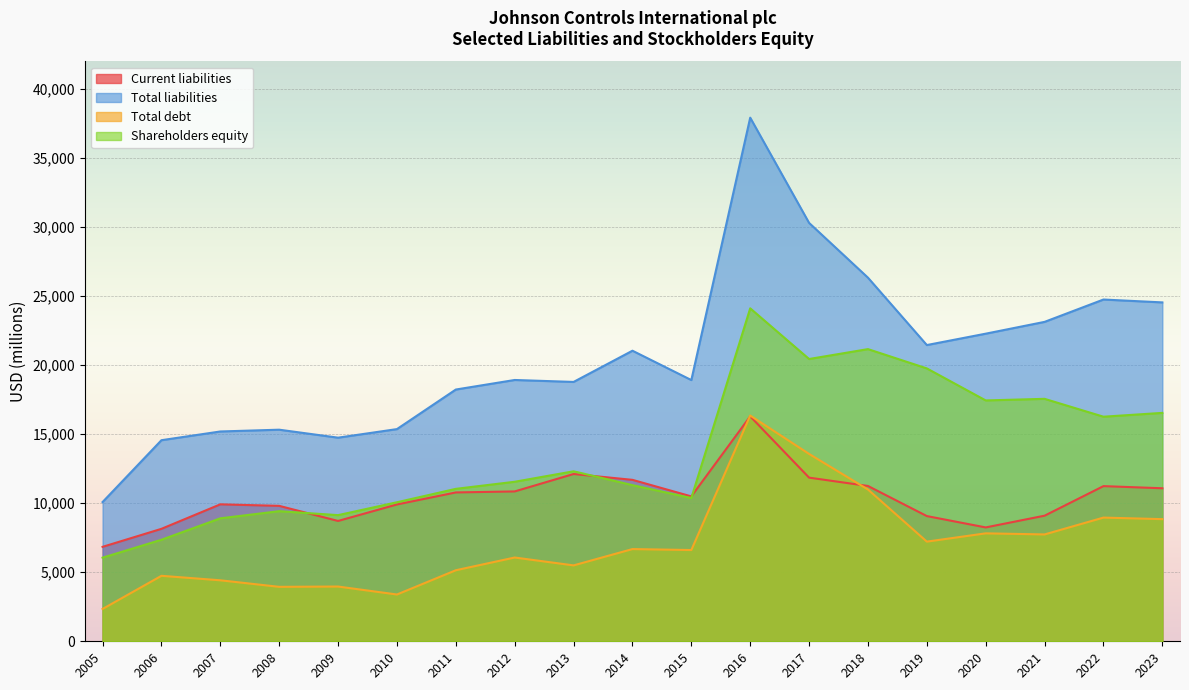

Which has a higher value, 2011 or 2016?

2016